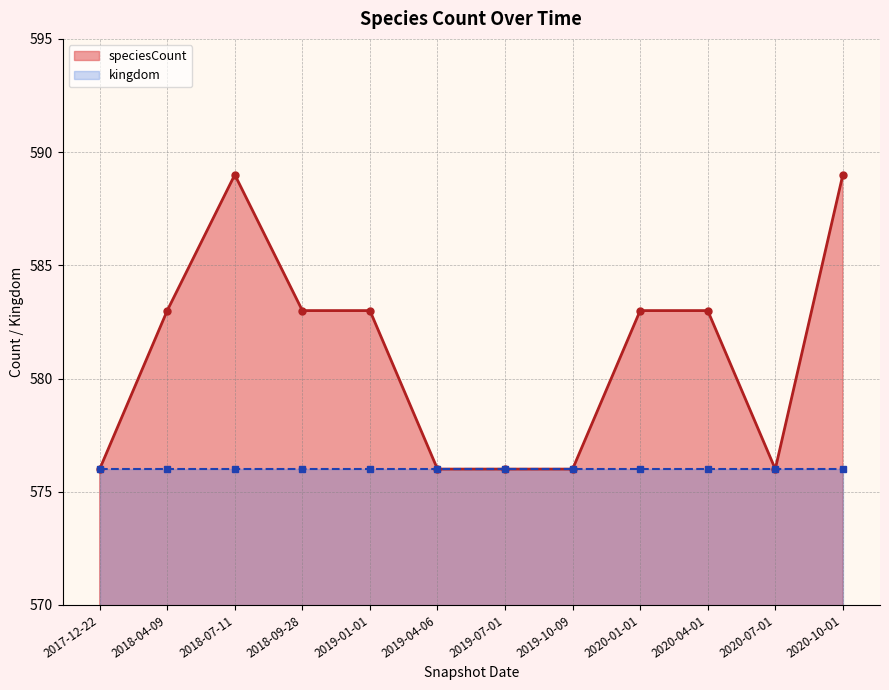

Rank the categories by value from highest to lowest.

2018-07-11, 2020-10-01, 2018-04-09, 2018-09-28, 2019-01-01, 2020-01-01, 2020-04-01, 2017-12-22, 2019-04-06, 2019-07-01, 2019-10-09, 2020-07-01